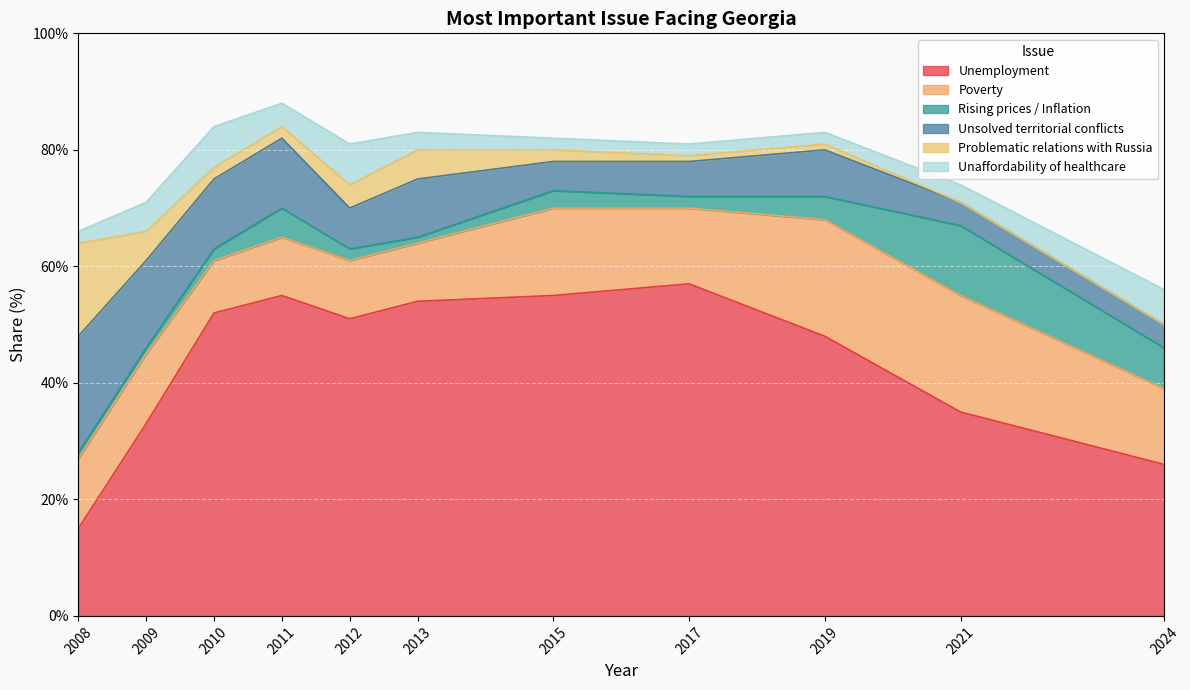

Between 2010 and 2012, which is larger?

2010